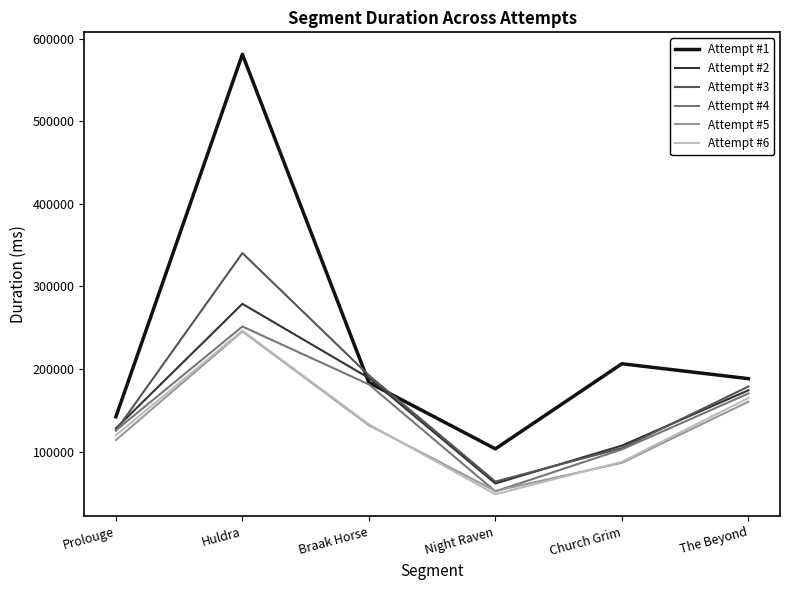

How many interior local peaks does the Attempt #4 series have?

1